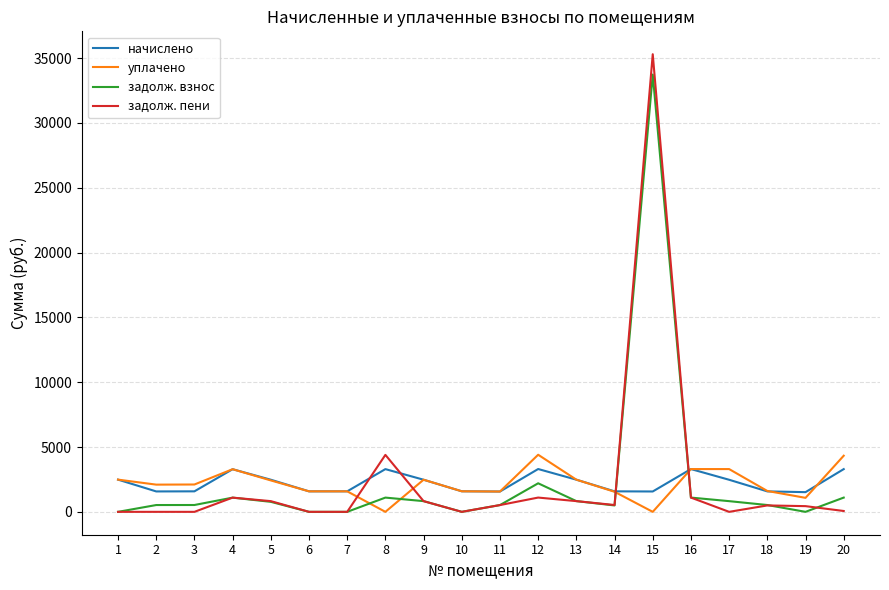

What is the greatest value displayed?

35303.1